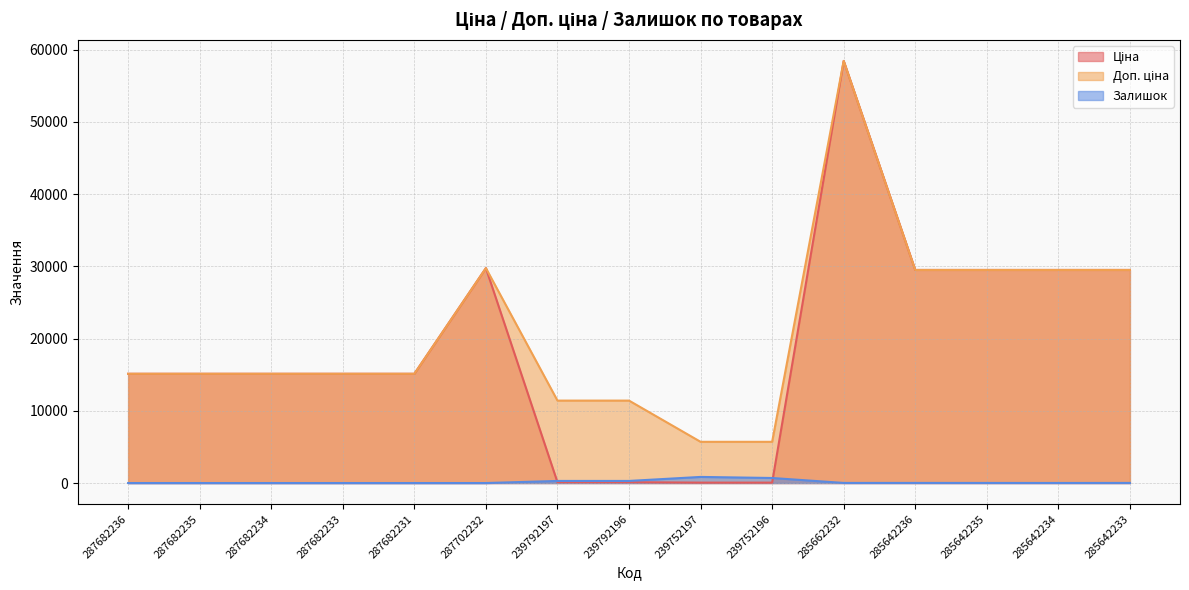

What is the sum of the Залишок values at 287682231 and 285642234?

10.0